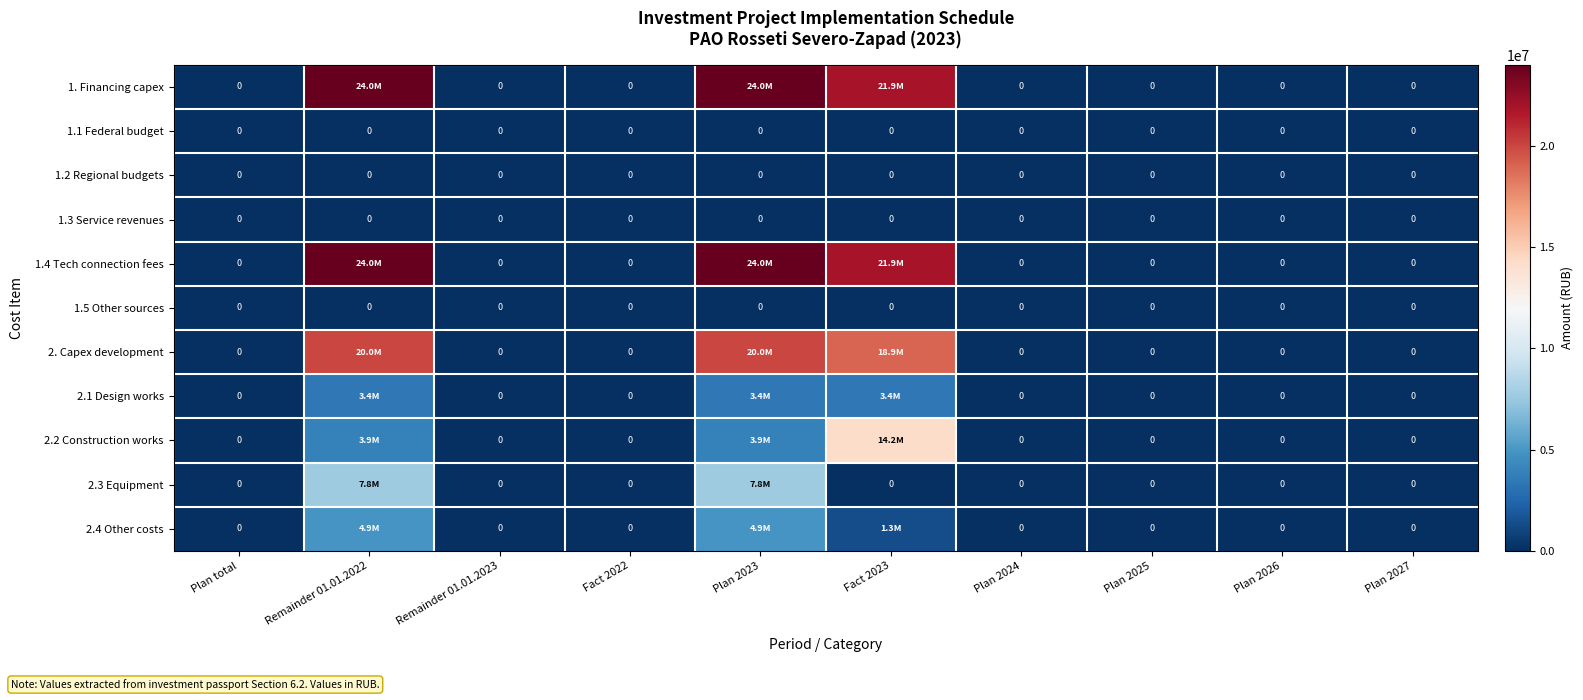

Which series changed the most between Remainder 01.01.2022 and Plan 2024?

1. Financing capex